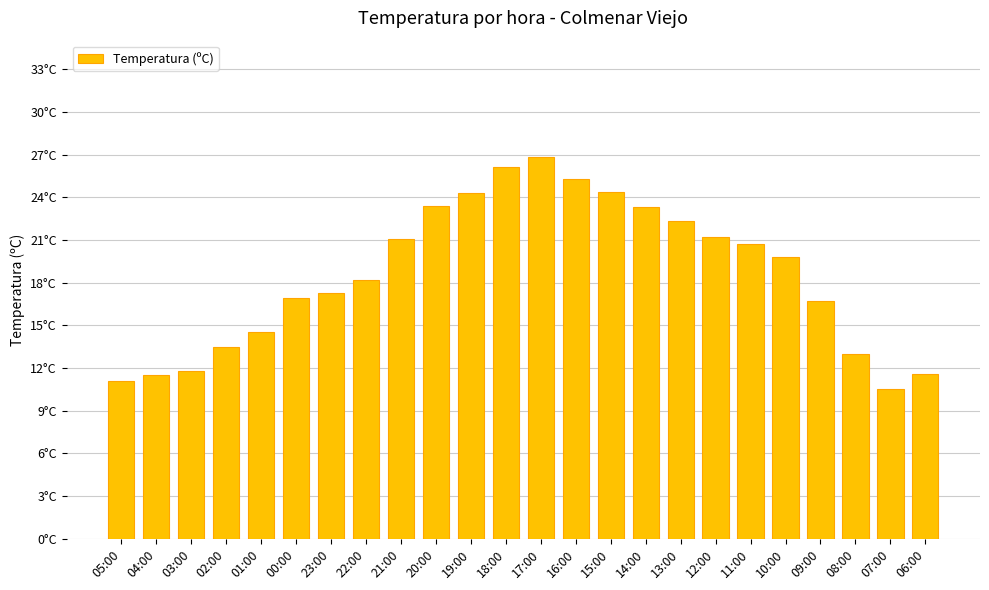

Which category has the lowest value across all series?

07:00